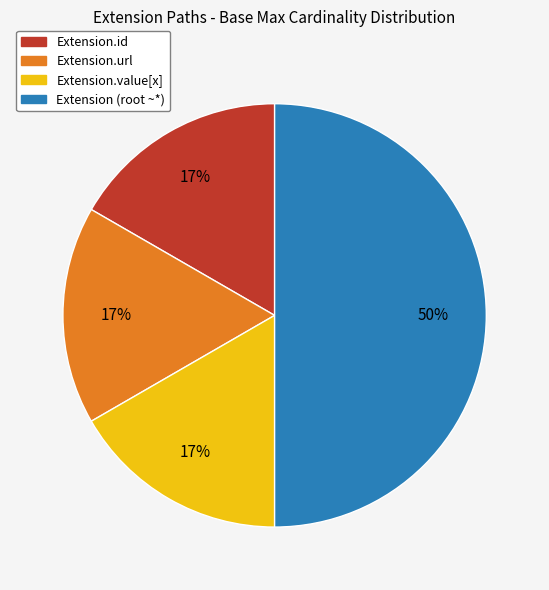

To the nearest percent, what is the average slice percentage?

25%